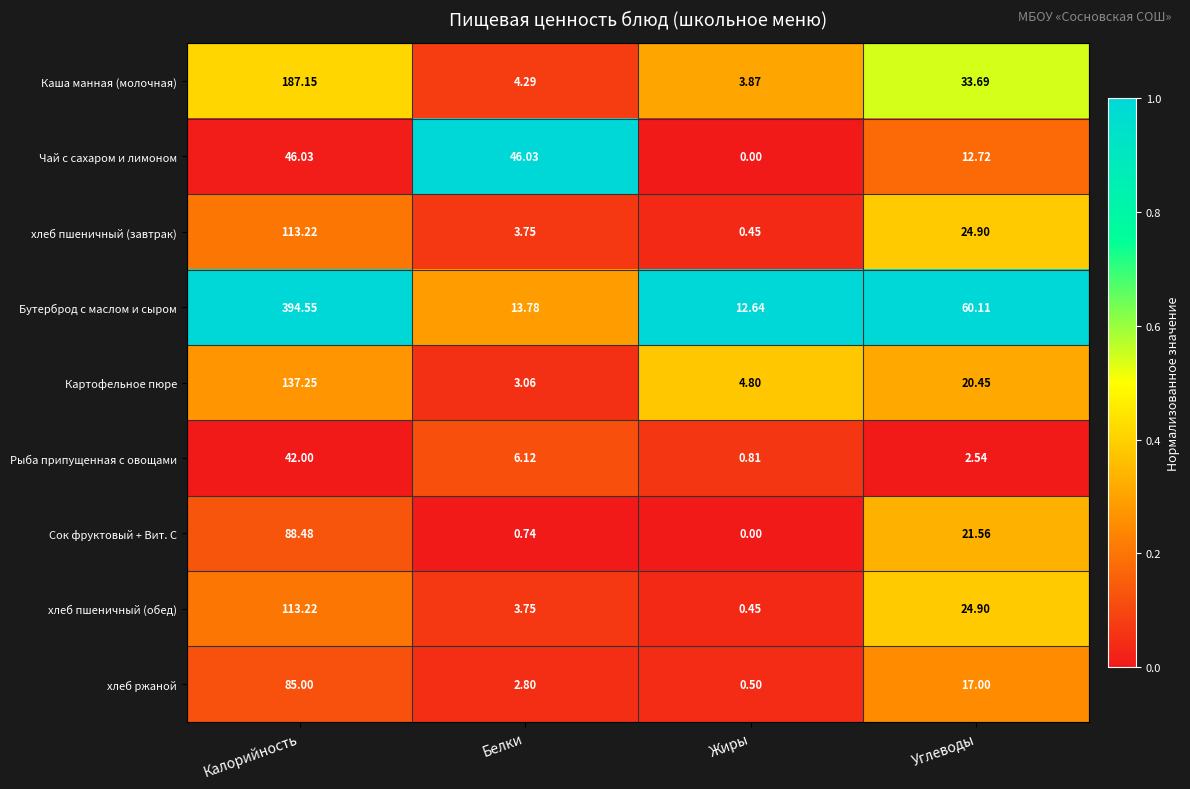

At which label does Бутерброд с маслом и сыром first exceed 60?

Калорийность